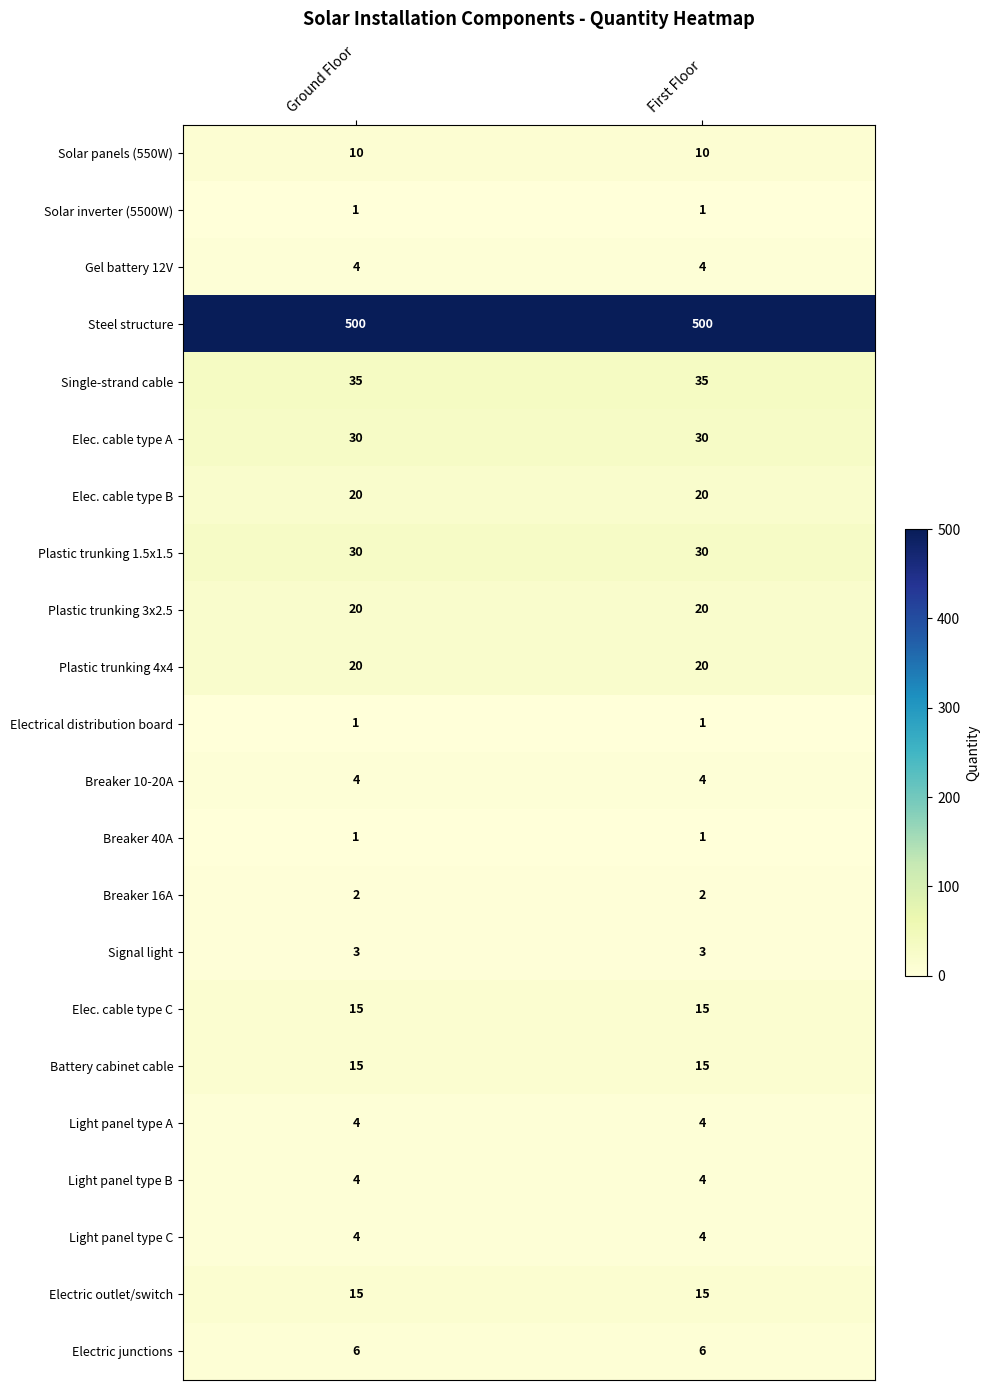

What is the total value across all series at Ground Floor?

744